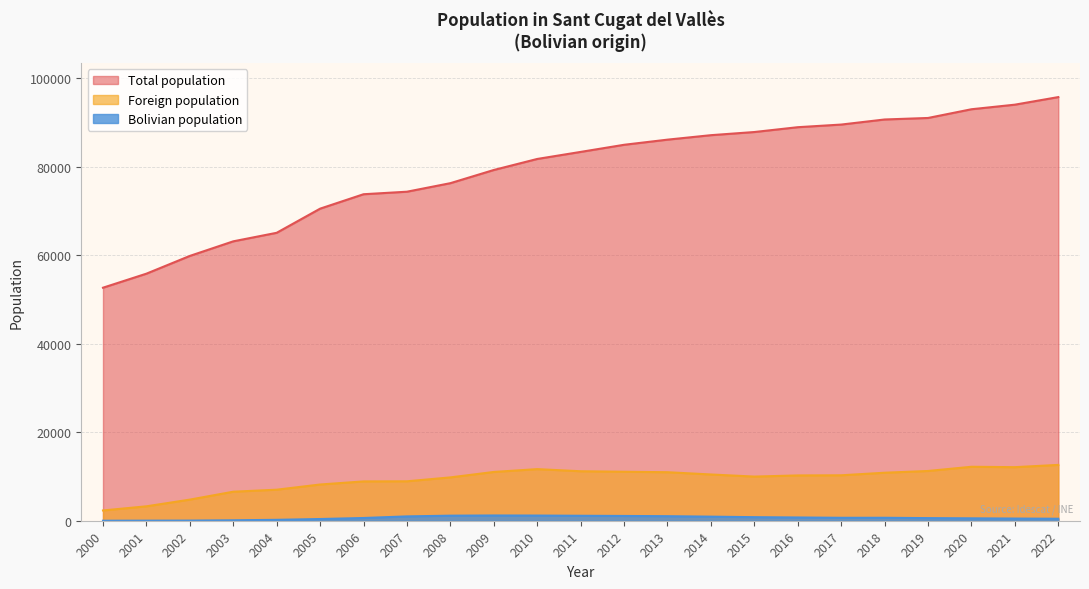

What is the value of the Total population point at the 12th from the left?

83337